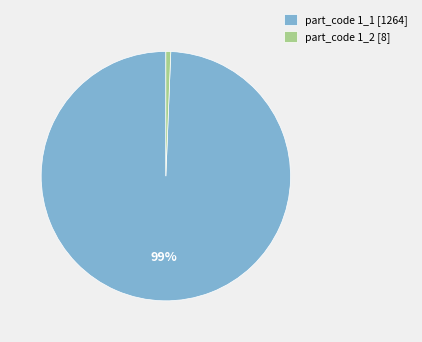

The part_code 1_1 [1264] slice represents 89% of the pie. True or false?

False